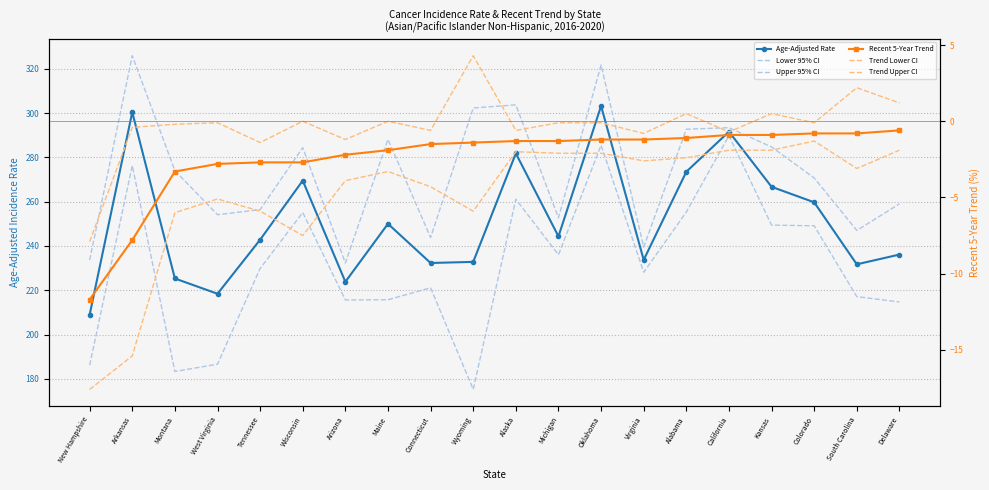

True or false: Age-Adjusted Rate has a value of 303.2 at Oklahoma.

True